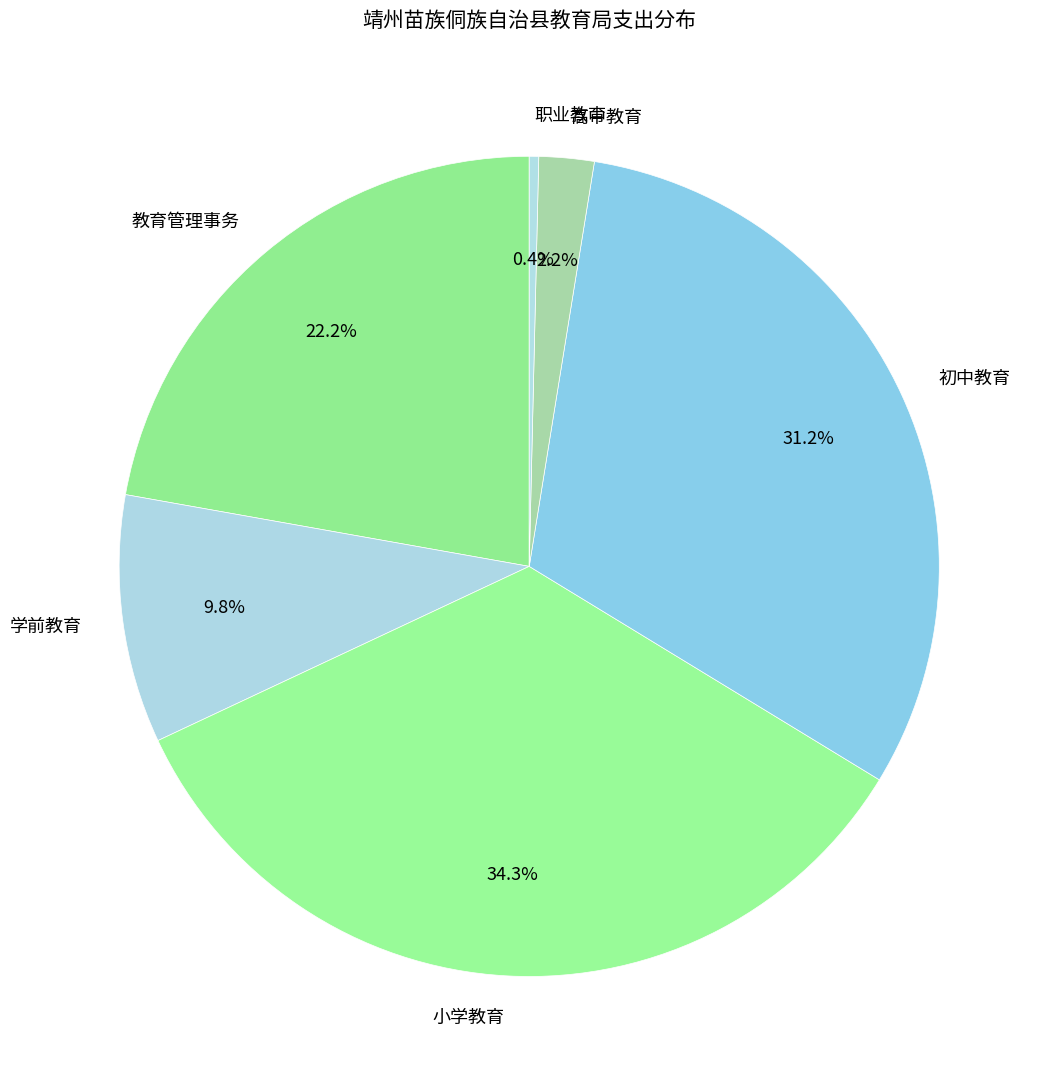

Is there a majority slice in this chart?

No